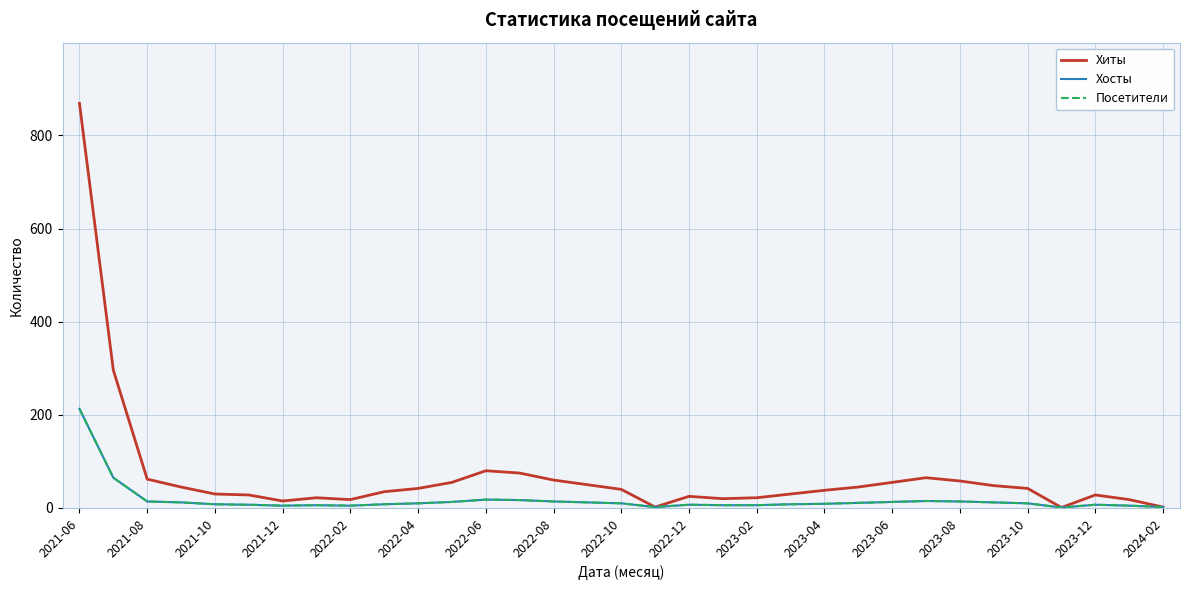

Does the chart have visible grid lines?

Yes